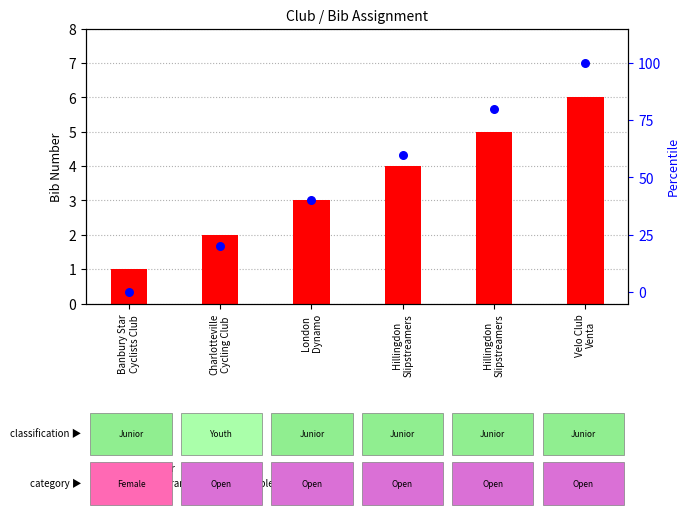

Which series has the largest total across all categories?

percentile rank within the sample